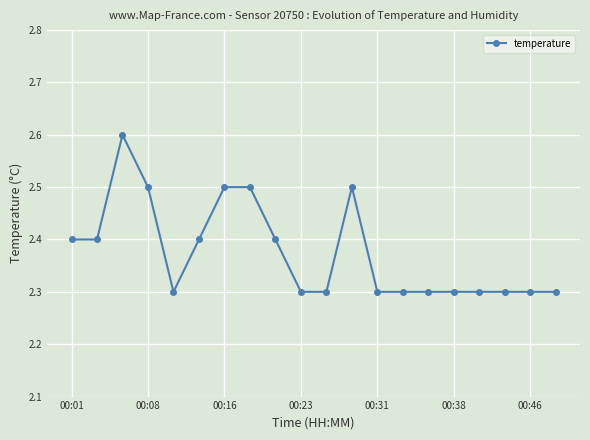

Count the values in the range 2 to 3.

20